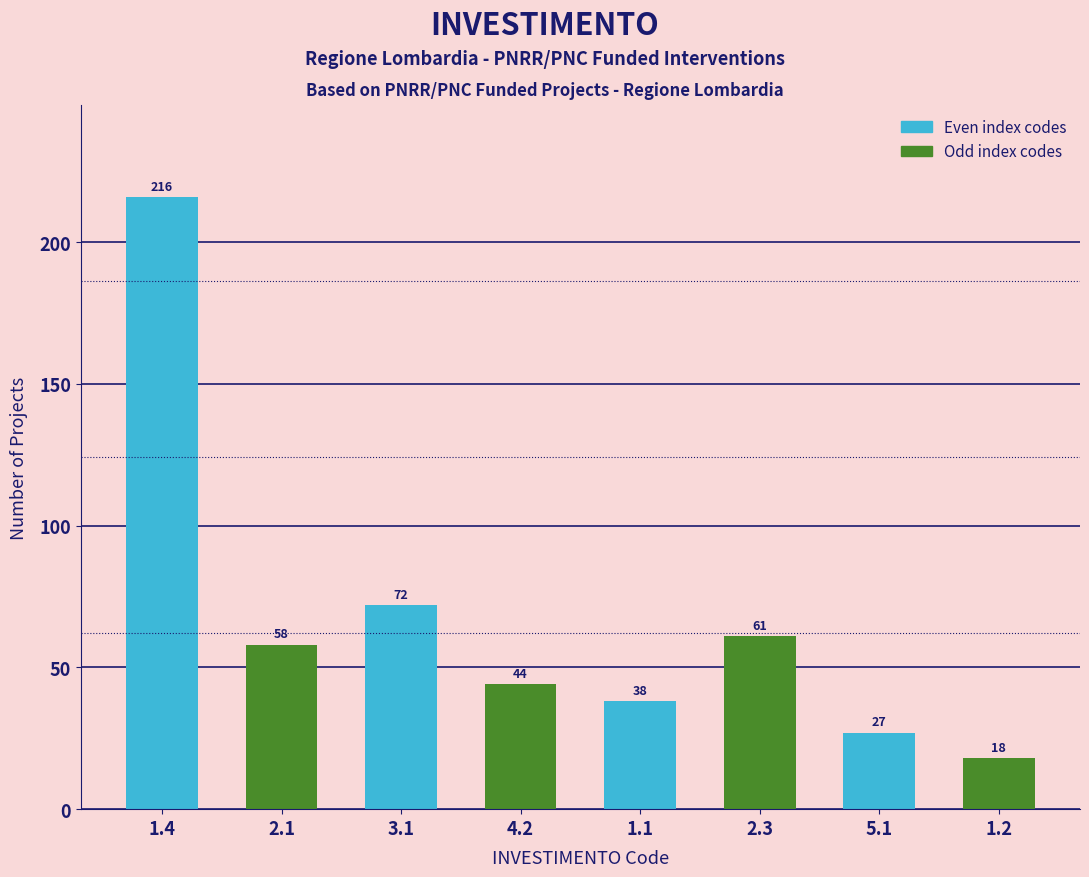

Reading left to right, list all the values displayed in this chart.

1.4=216	2.1=58	3.1=72	4.2=44	1.1=38	2.3=61	5.1=27	1.2=18